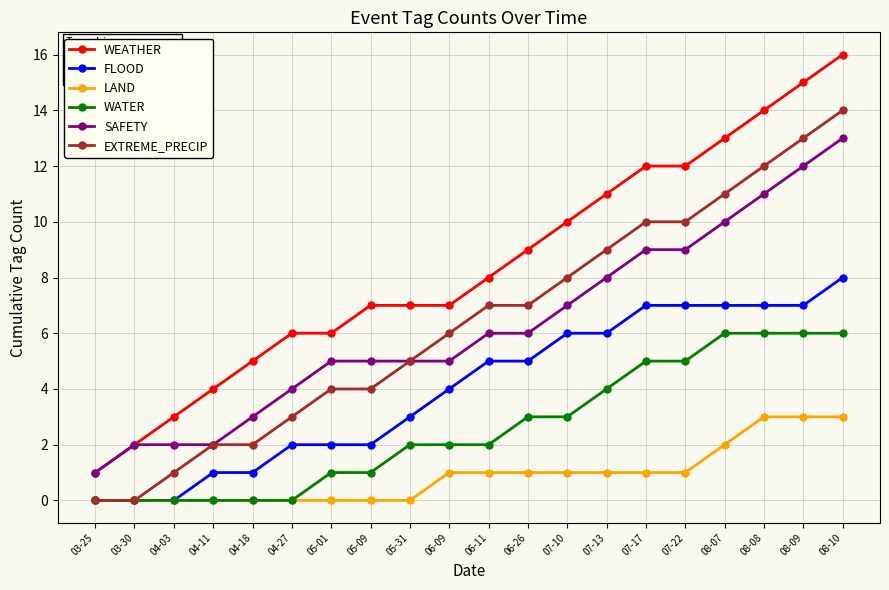

At which category is the sum across all series the highest?

08-10